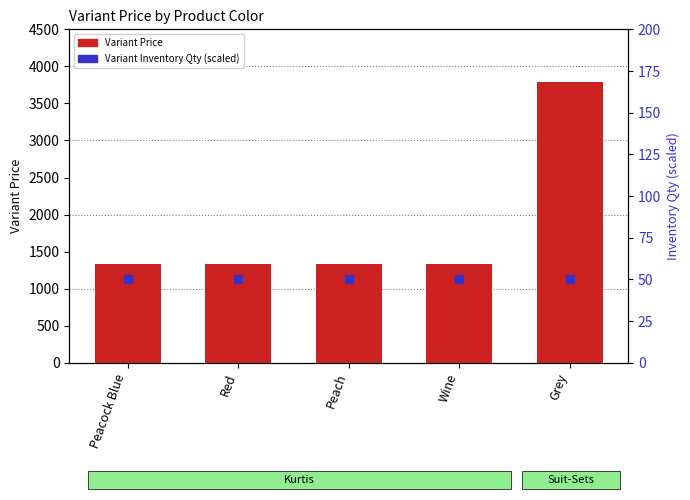

What position from the left is Peacock Blue?

1